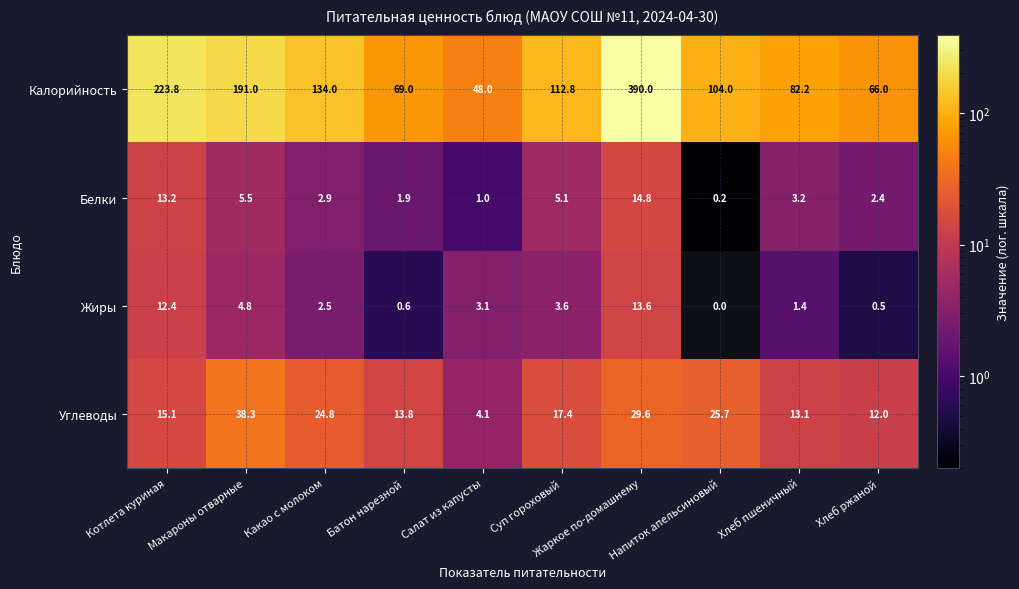

Rank the series by their maximum value, from lowest to highest.

Жиры, Белки, Углеводы, Калорийность